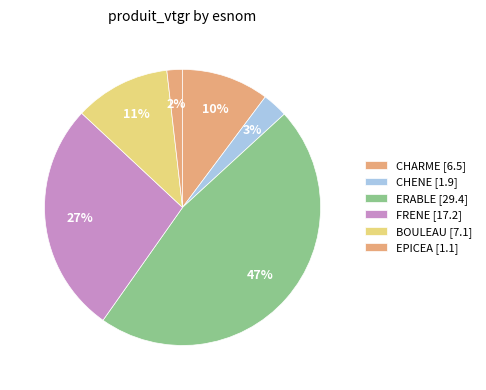

Is there a majority slice in this chart?

No